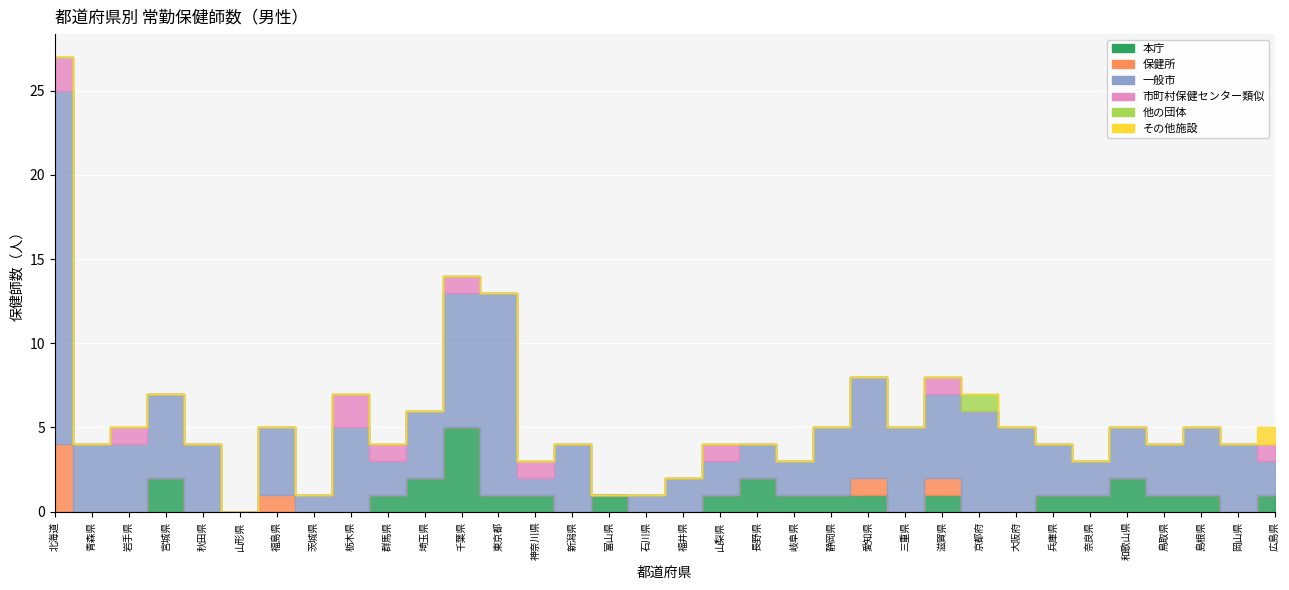

The その他施設 series shows 0 at 新潟県. True or false?

True